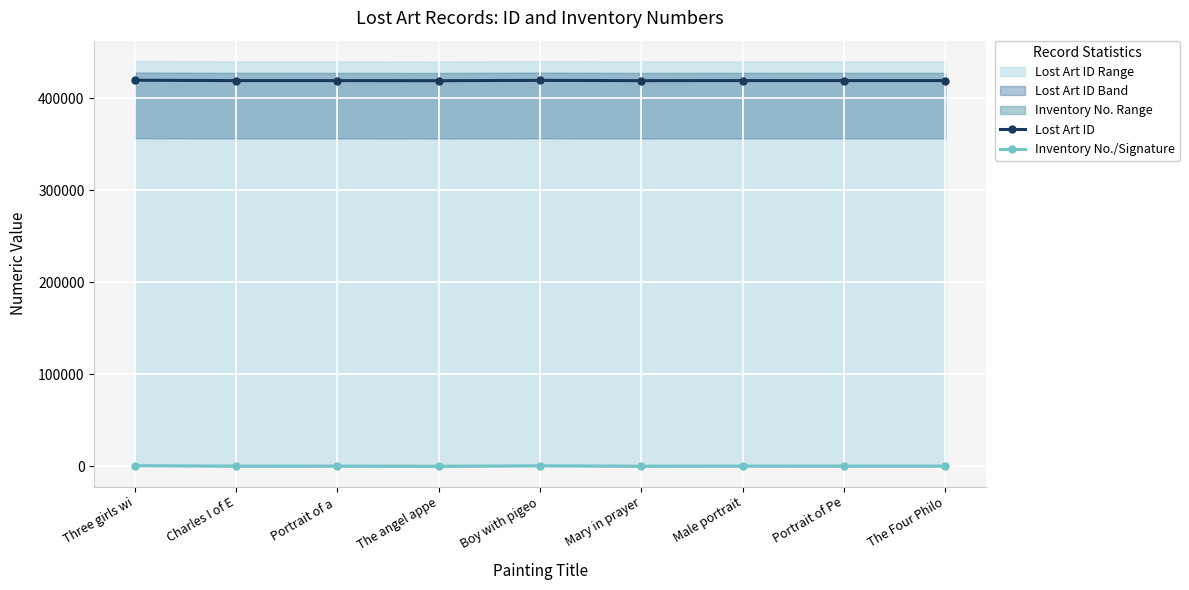

True or false: Inventory No./Signature and Lost Art ID intersect in this chart.

False